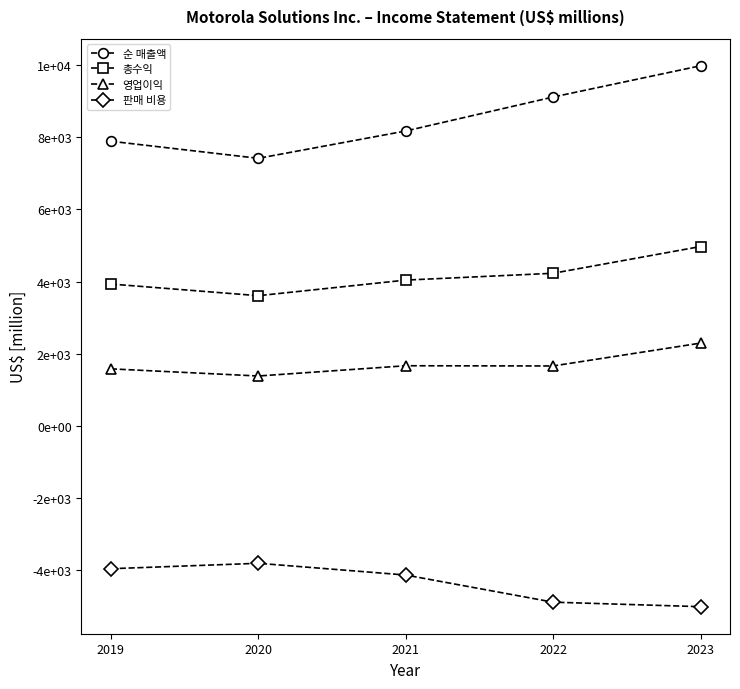

Is this an area chart (filled region under the line)?

No